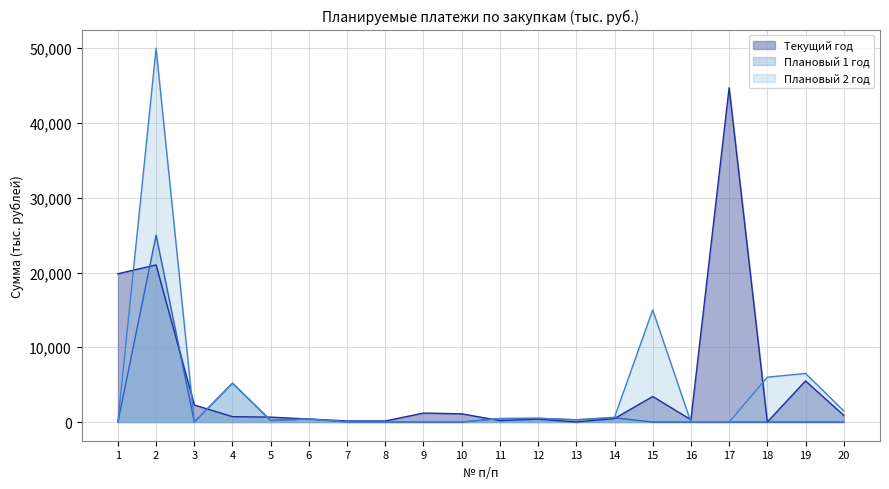

What is the difference between the maximum and minimum values in the Плановый 2 год series?

50000.0